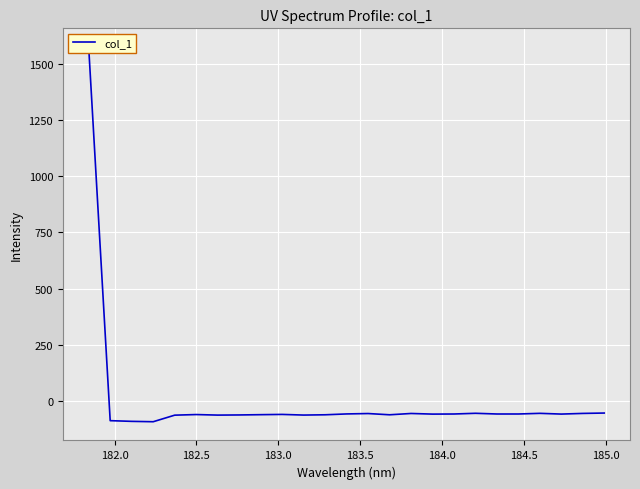

How many categories are shown in the chart?

25